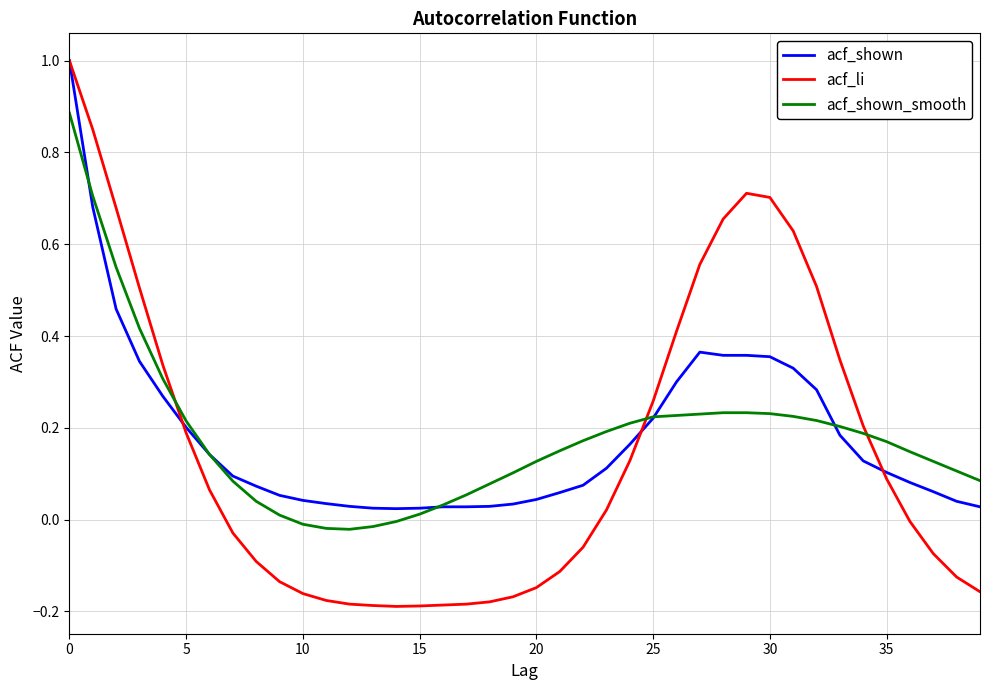

How many lines are shown in the chart?

3